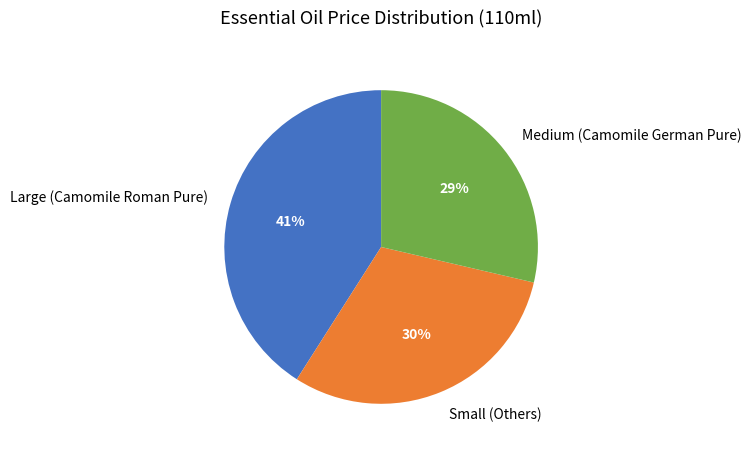

Is there a majority slice in this chart?

No